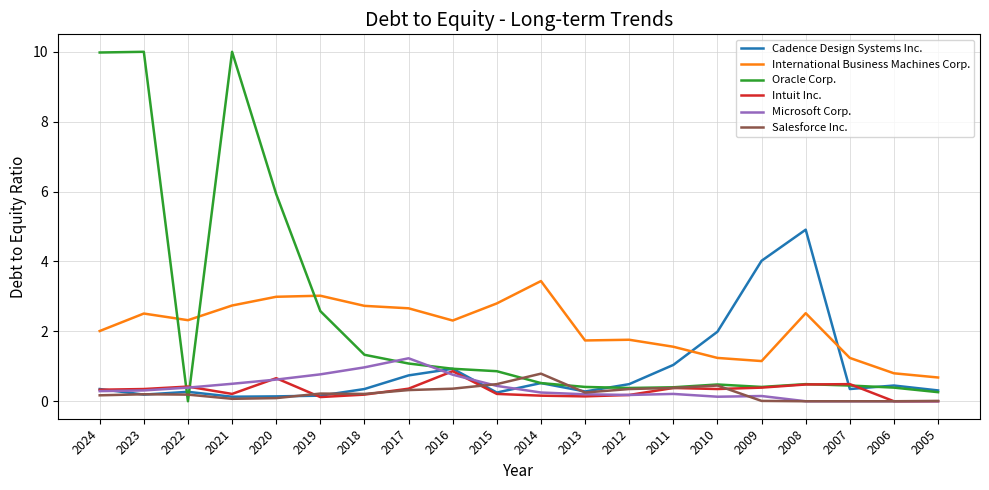

True or false: International Business Machines Corp. and Intuit Inc. intersect in this chart.

False